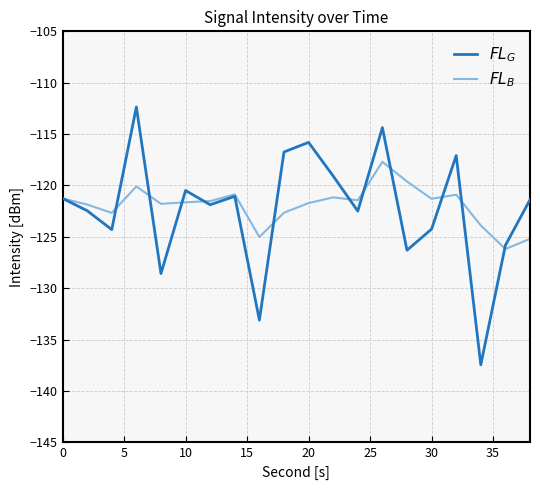

What is the greatest value displayed?

-112.4